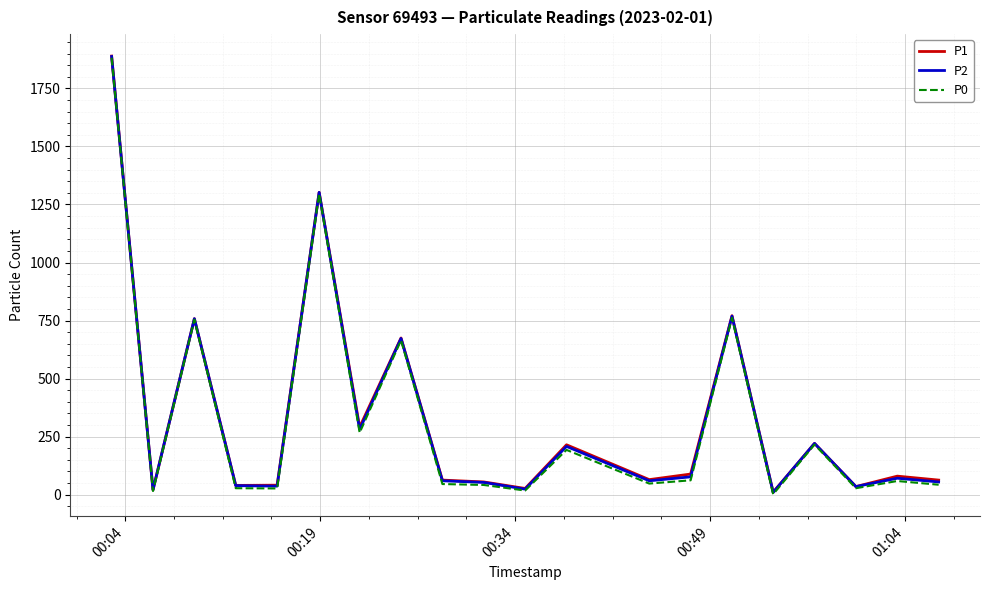

What is the difference between the maximum and minimum values in the P0 series?

1880